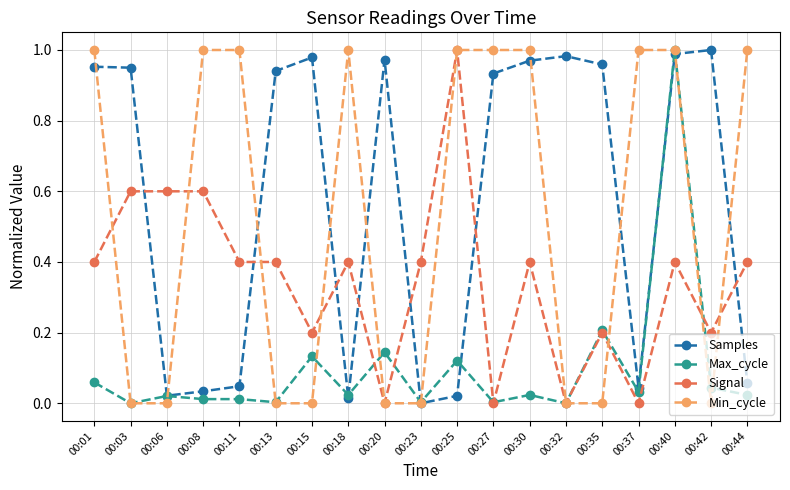

What is the value of the Signal point at the 15th from the left?

0.2